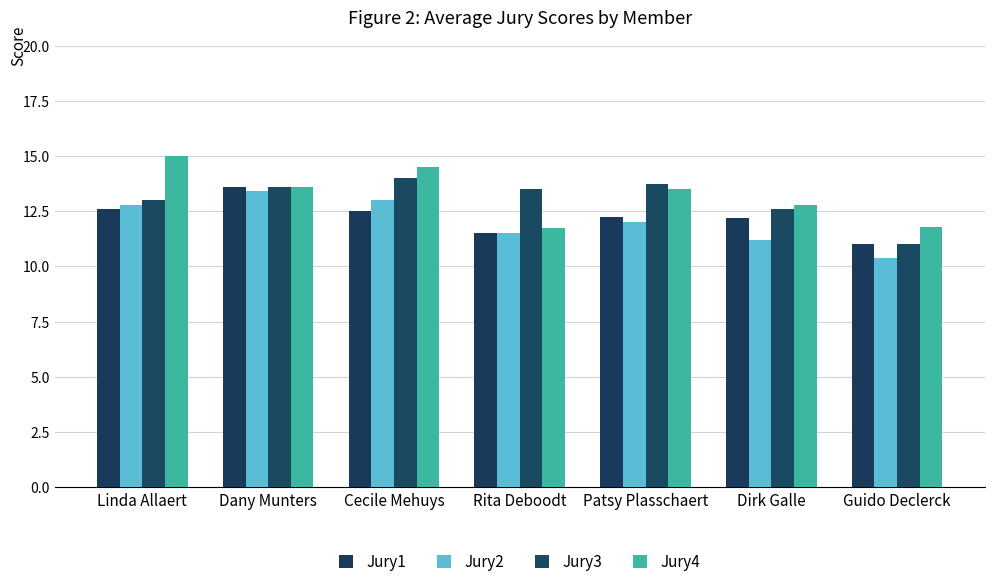

What are all the series names shown in the legend?

Jury1, Jury2, Jury3, Jury4